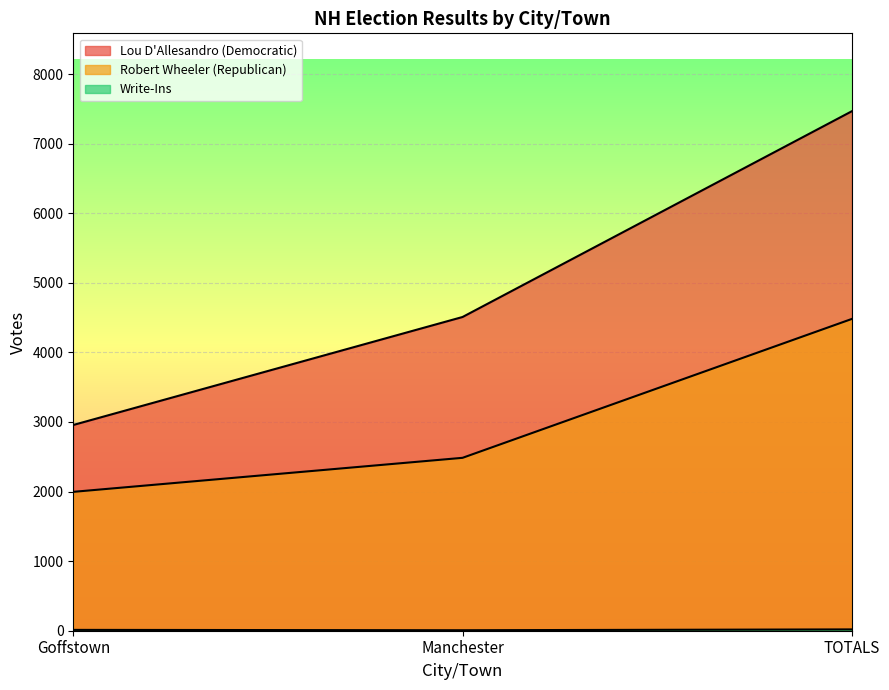

Reading left to right, list all the values displayed in this chart.

Lou D'Allesandro (Democratic): Goffstown=2957	Manchester=4509	TOTALS=7466
Robert Wheeler (Republican): Goffstown=1996	Manchester=2485	TOTALS=4481
Write-Ins: Goffstown=12	Manchester=7	TOTALS=19